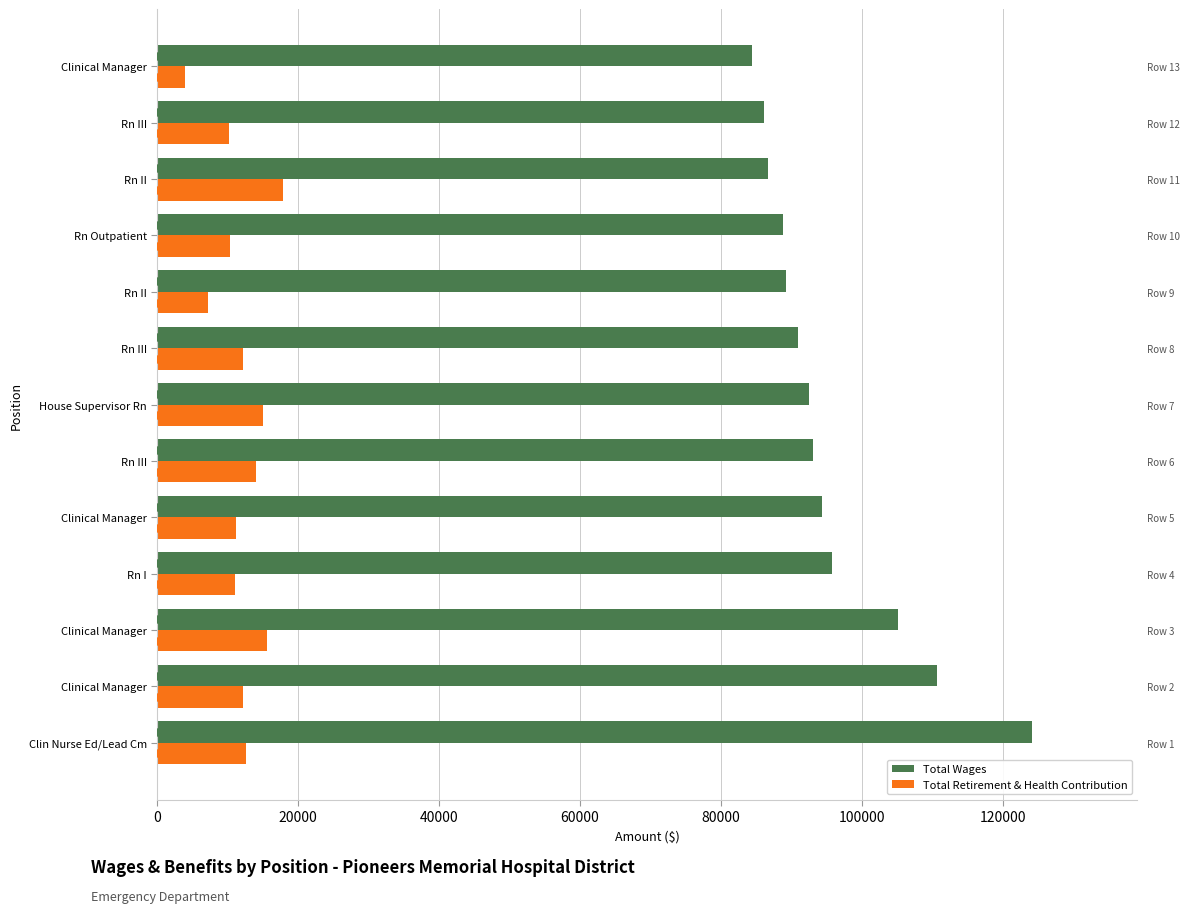

List the series in order of their overall mean, lowest first.

Total Retirement & Health Contribution, Total Wages